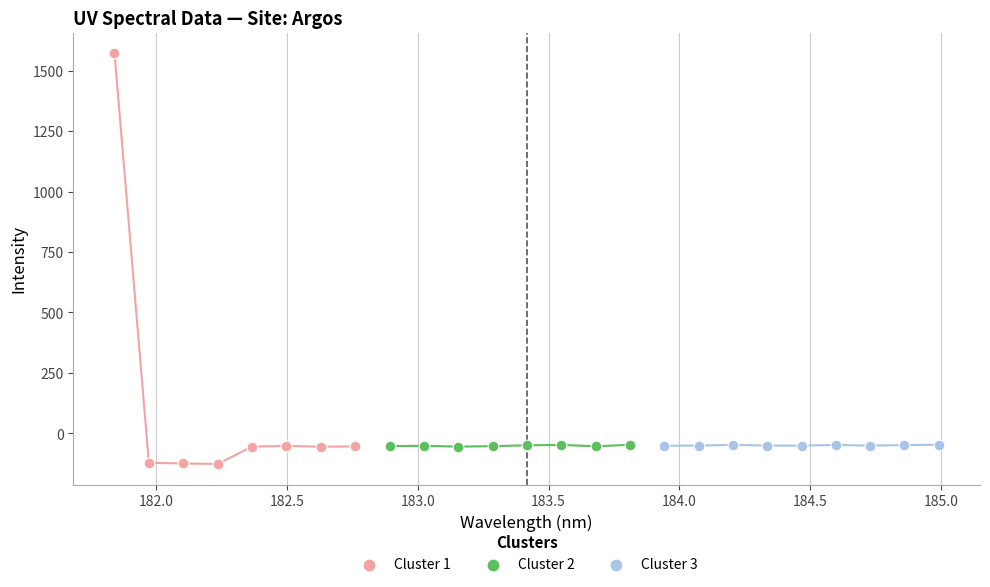

Which series reaches the maximum Y coordinate?

Cluster 1